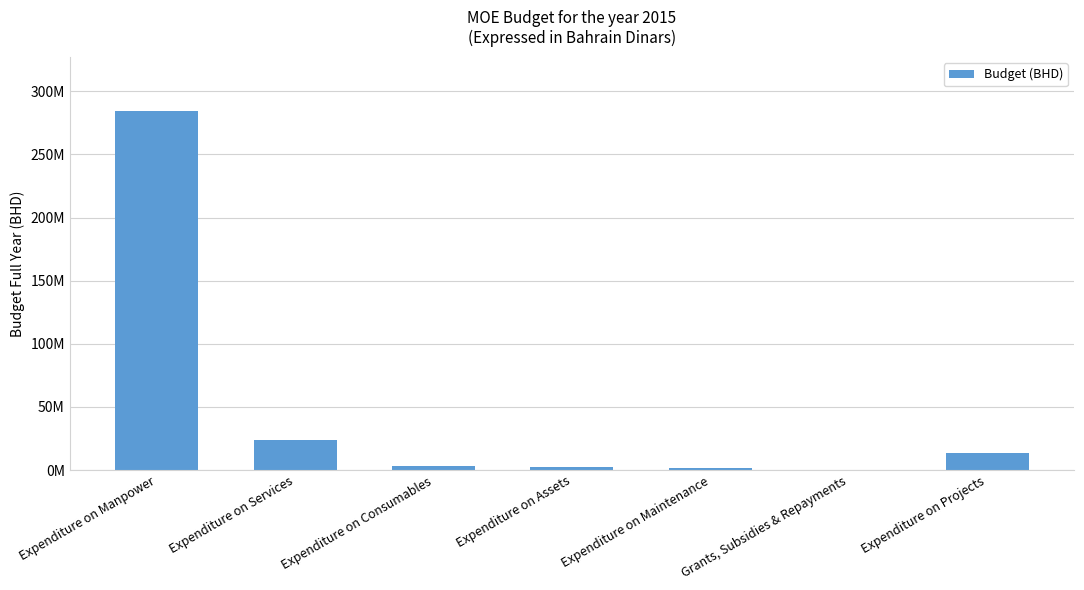

Reading right to left, transcribe all the data shown in this chart.

Expenditure on Projects=13608151	Grants, Subsidies & Repayments=100000	Expenditure on Maintenance=1795200	Expenditure on Assets=2193680	Expenditure on Consumables=3087630	Expenditure on Services=24189350	Expenditure on Manpower=284606140